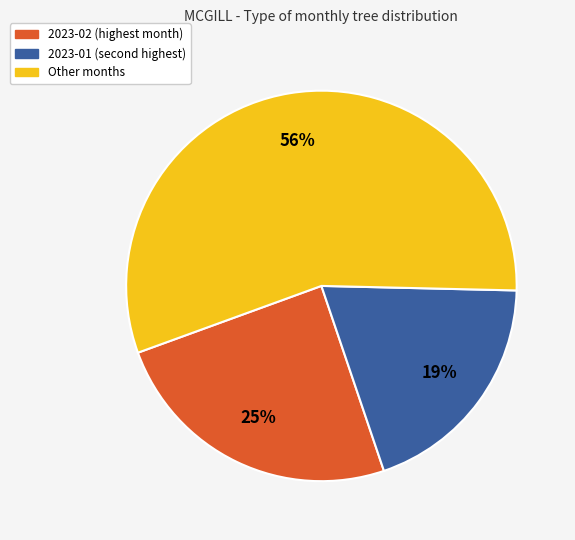

To the nearest percent, what is the average slice percentage?

33%